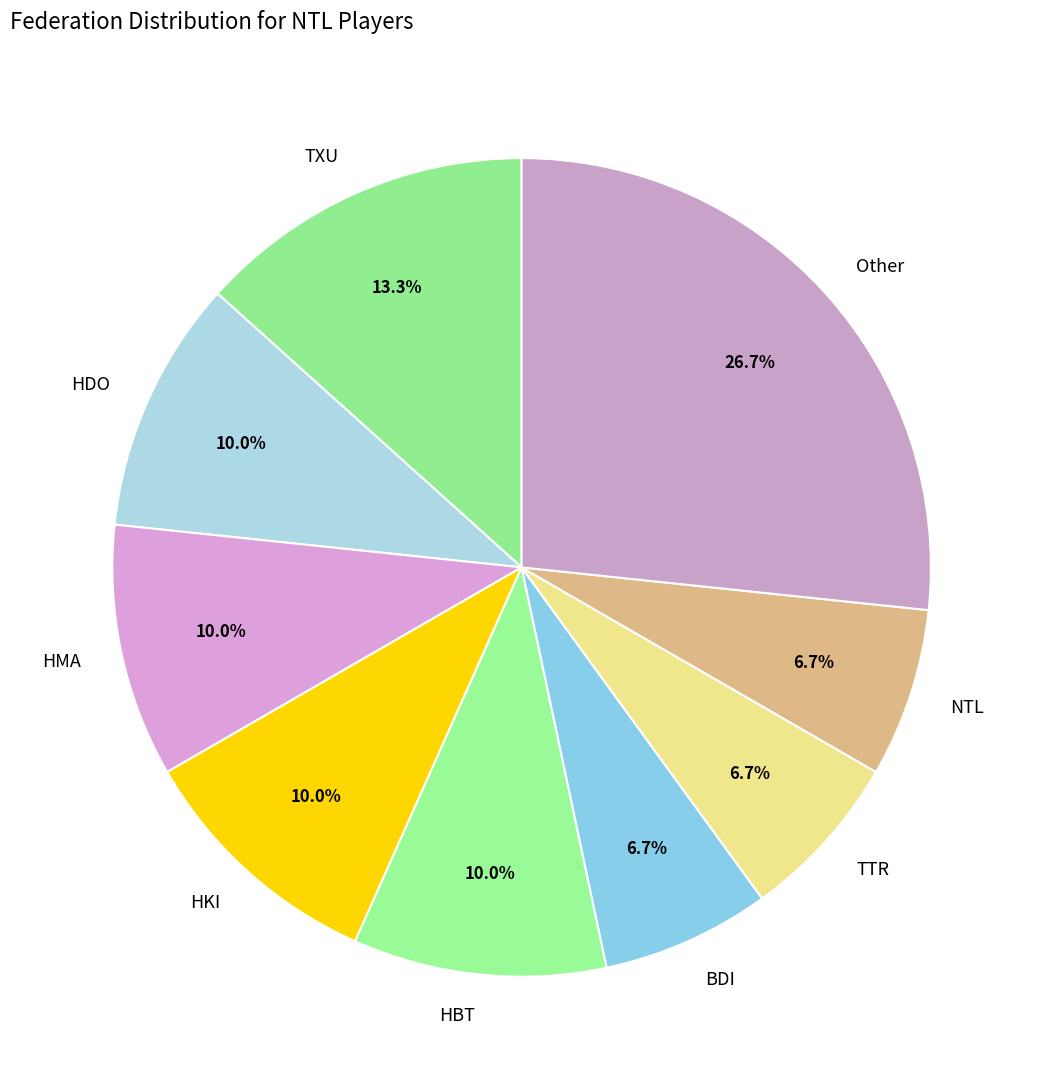

How much of the chart is everything except HKI?

90.0%